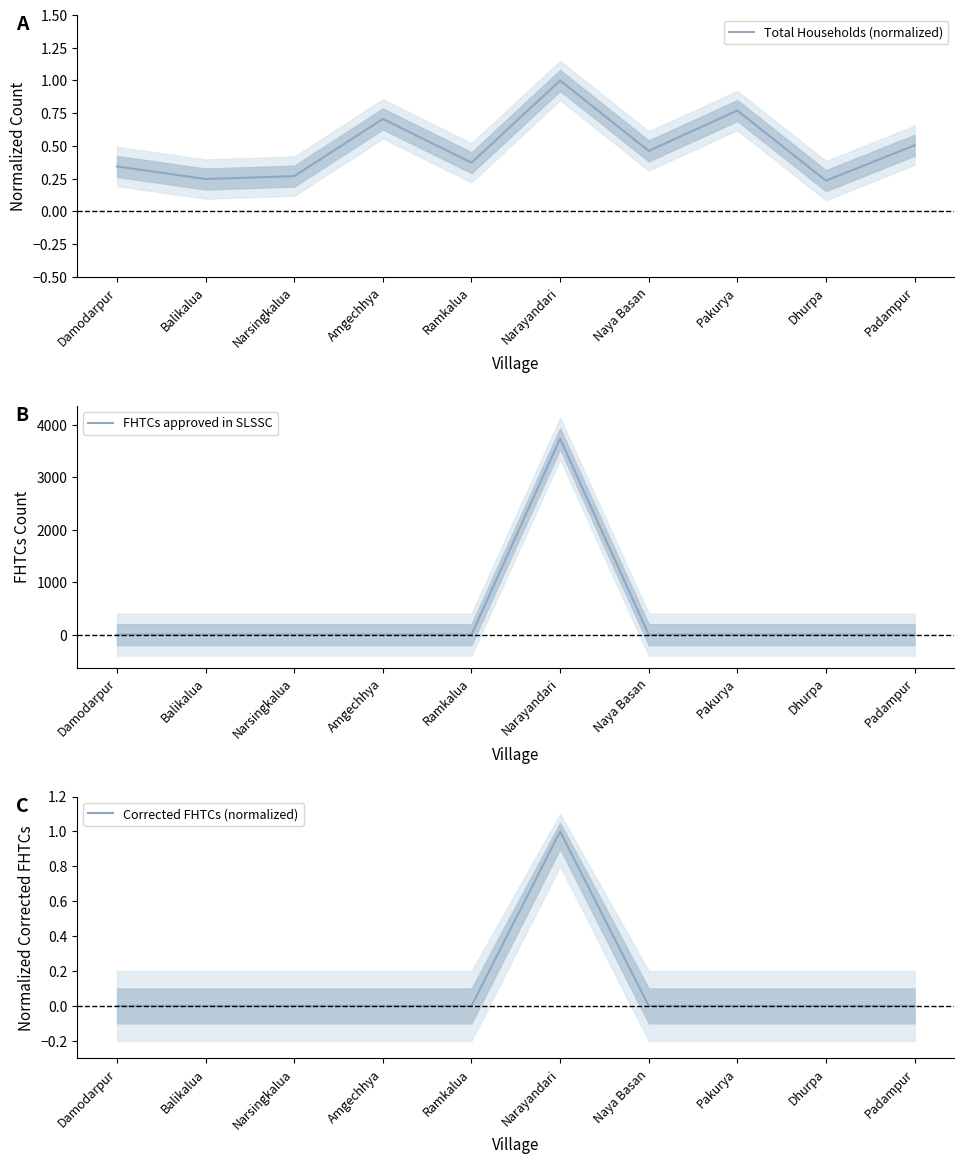

Is the value of Total Households (normalized) at Pakurya greater than the value of FHTCs approved in SLSSC at Damodarpur?

Yes